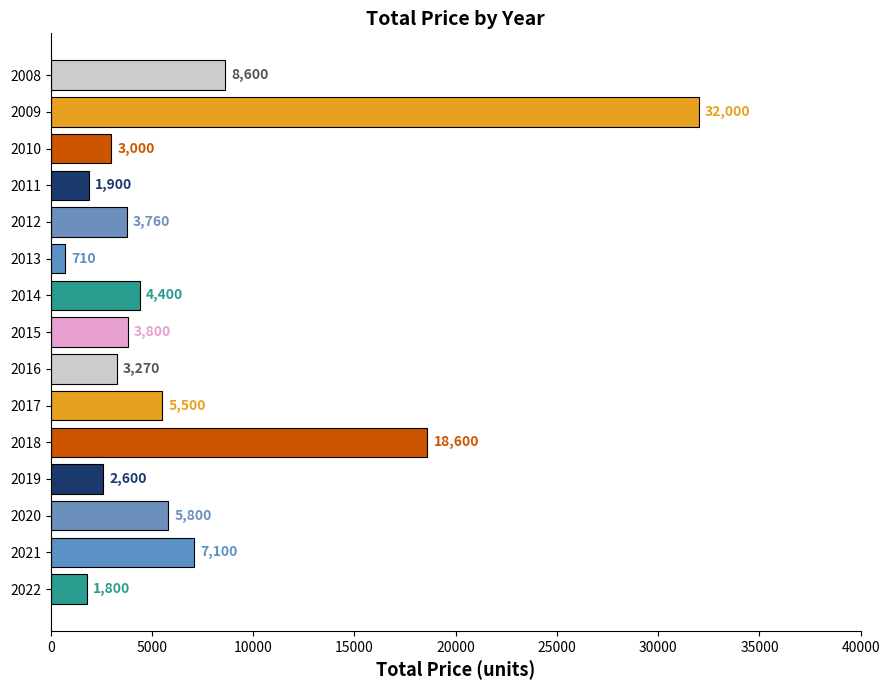

What is the sum of all values?

102840